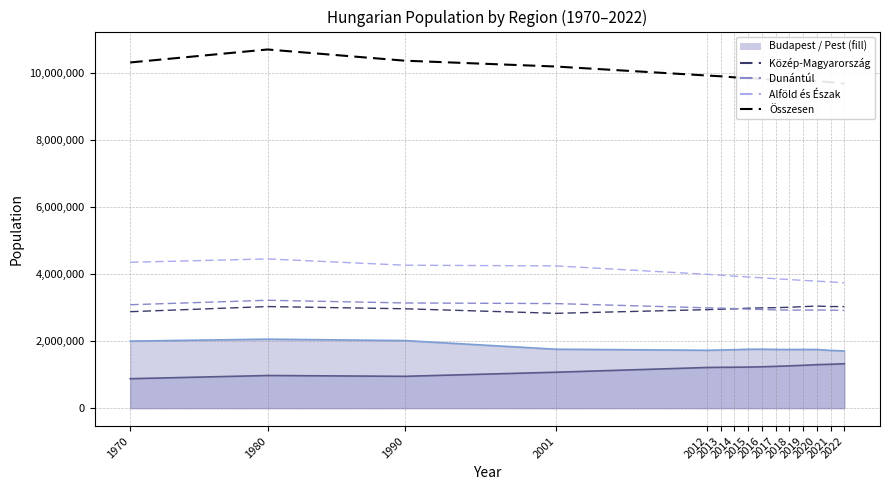

Does the chart display data point markers on the line(s)?

No